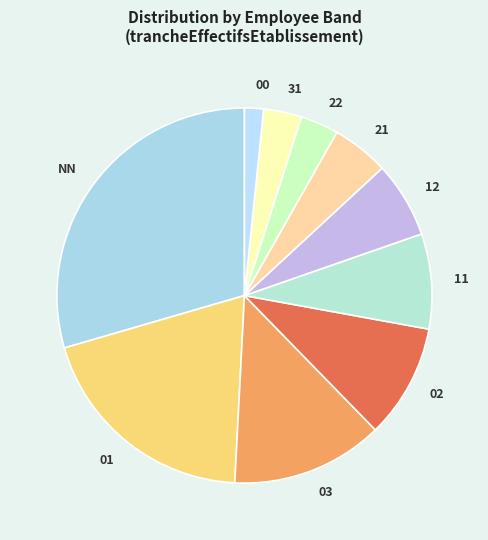

Which category has the smallest portion of the pie?

00